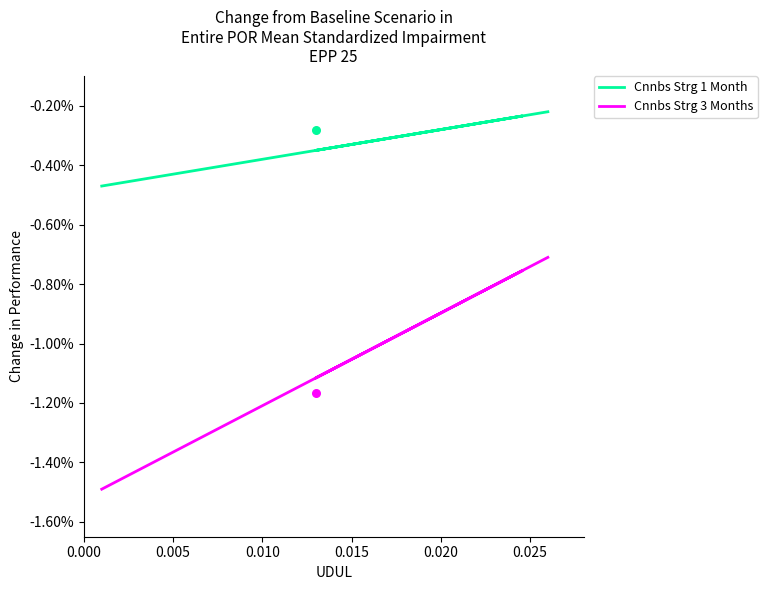

Is the value of Cnnbs Strg 1 Month at 0.010 greater than the value of Cnnbs Strg 3 Months at 0.015?

Yes